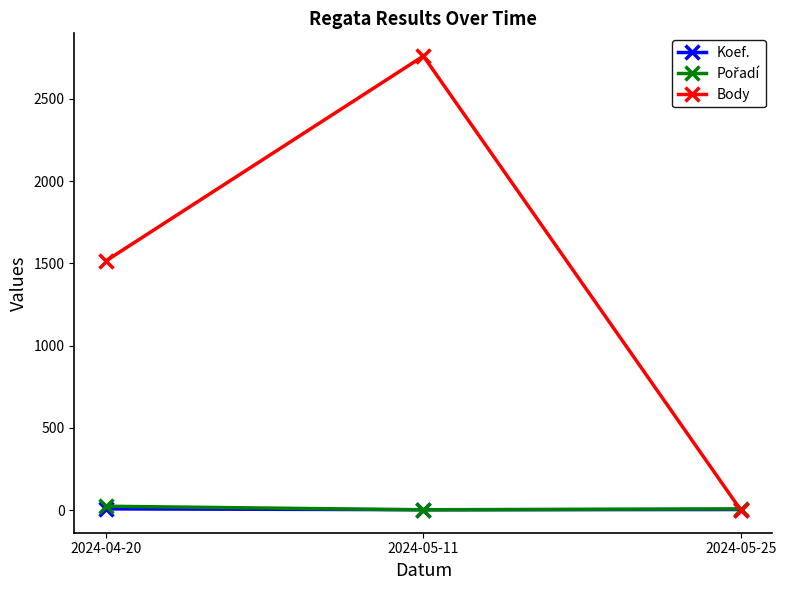

What value does the Koef. series have at 2024-05-25?

3